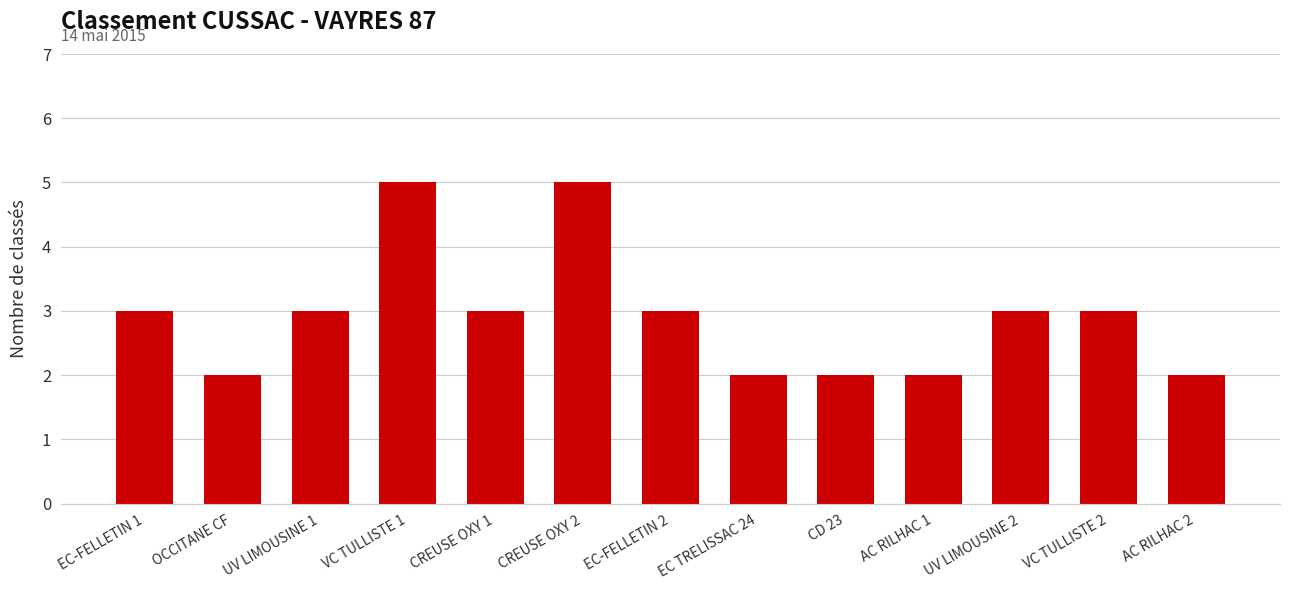

How many bars are there in total?

13